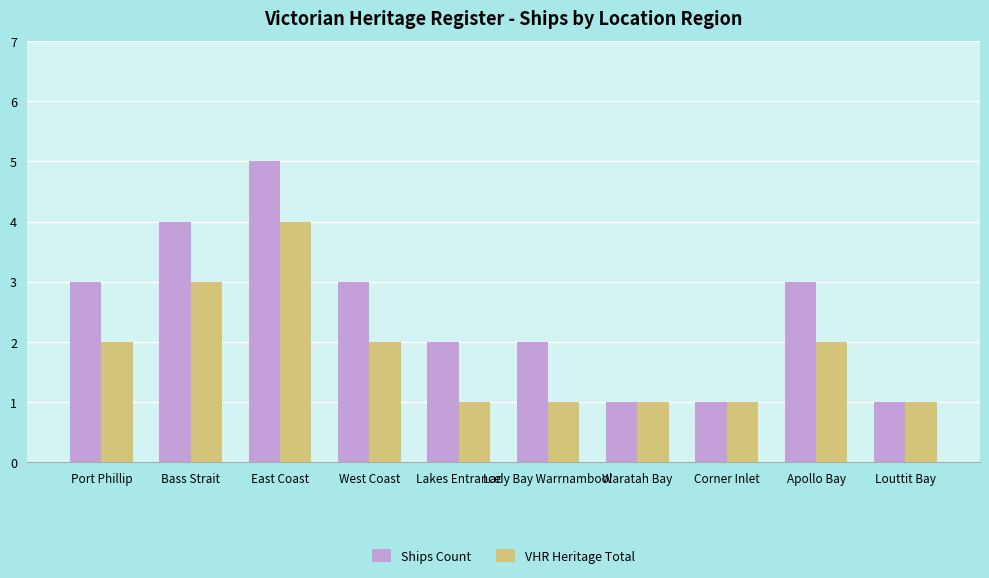

What is the total value across all series at Corner Inlet?

2